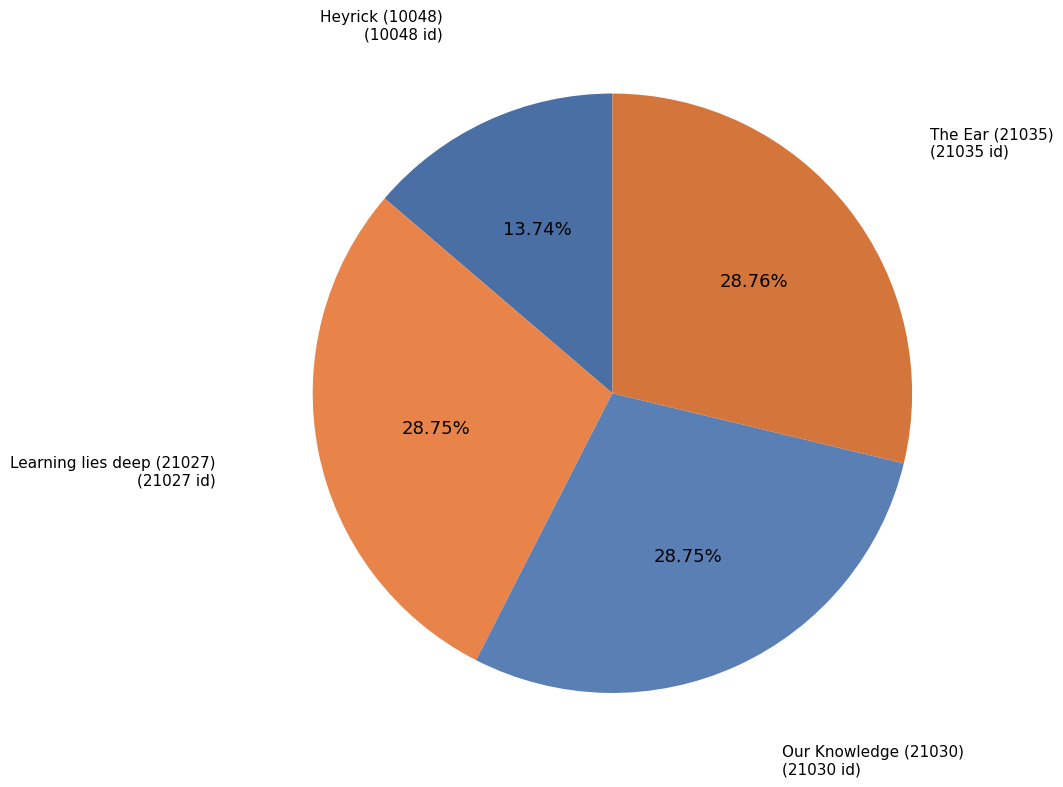

How much of the chart is everything except The Ear (21035)?

71.2%